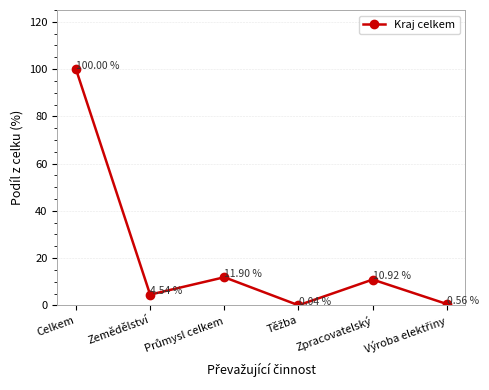

True or false: the data shows 165.8 at Celkem.

False